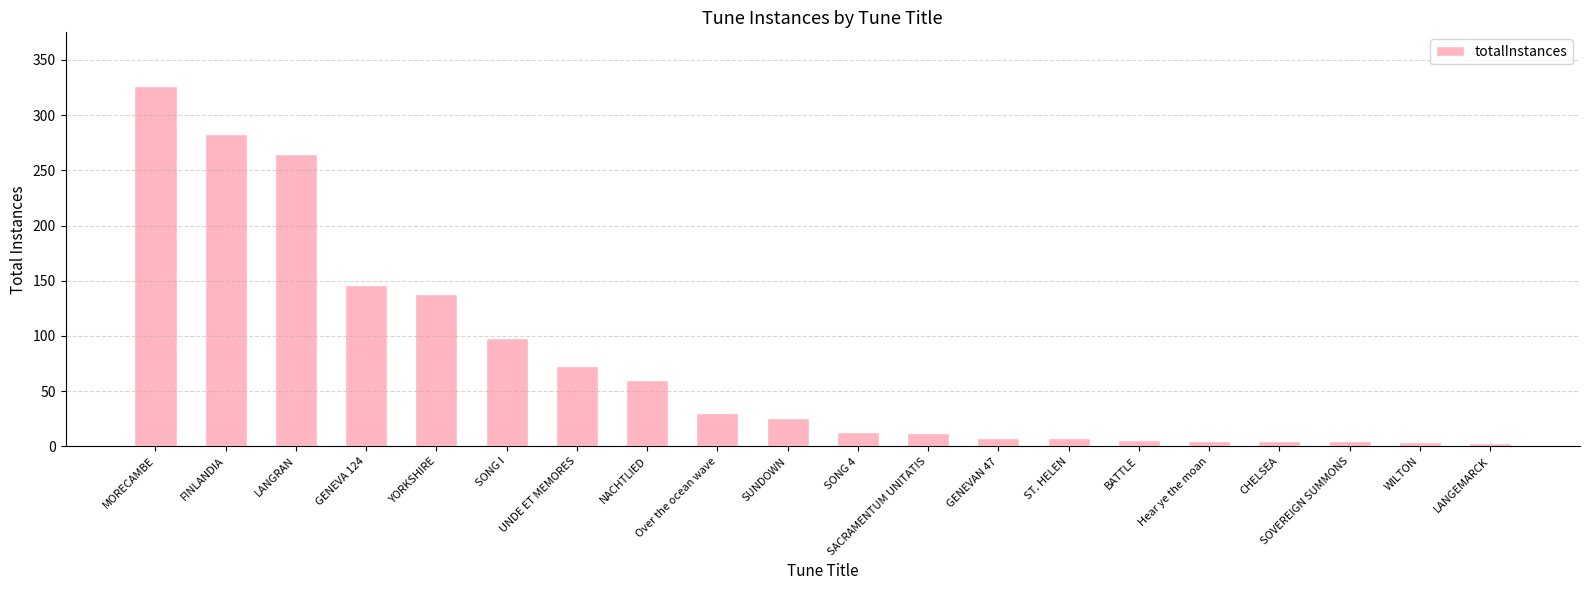

What is the difference between the maximum and minimum values?

323